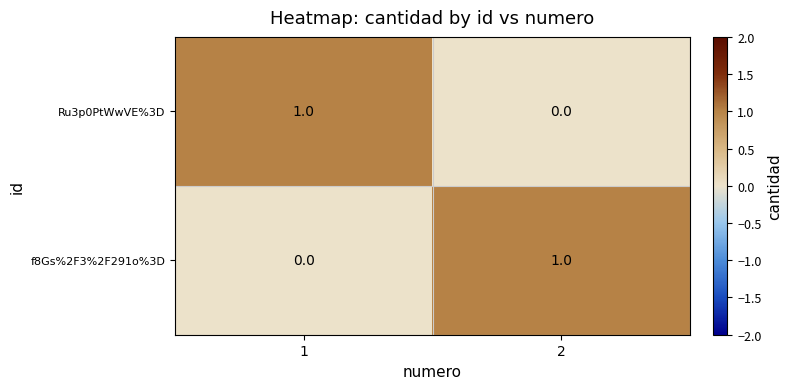

Count the number of categories in the chart.

2